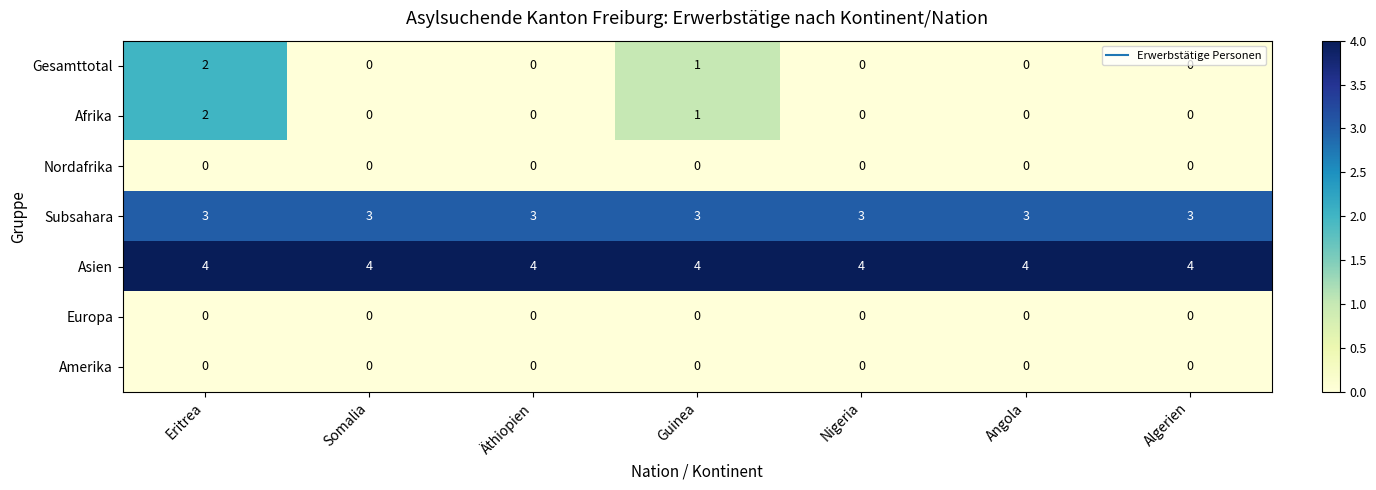

What is the spread (max minus min) of values at Nigeria?

4